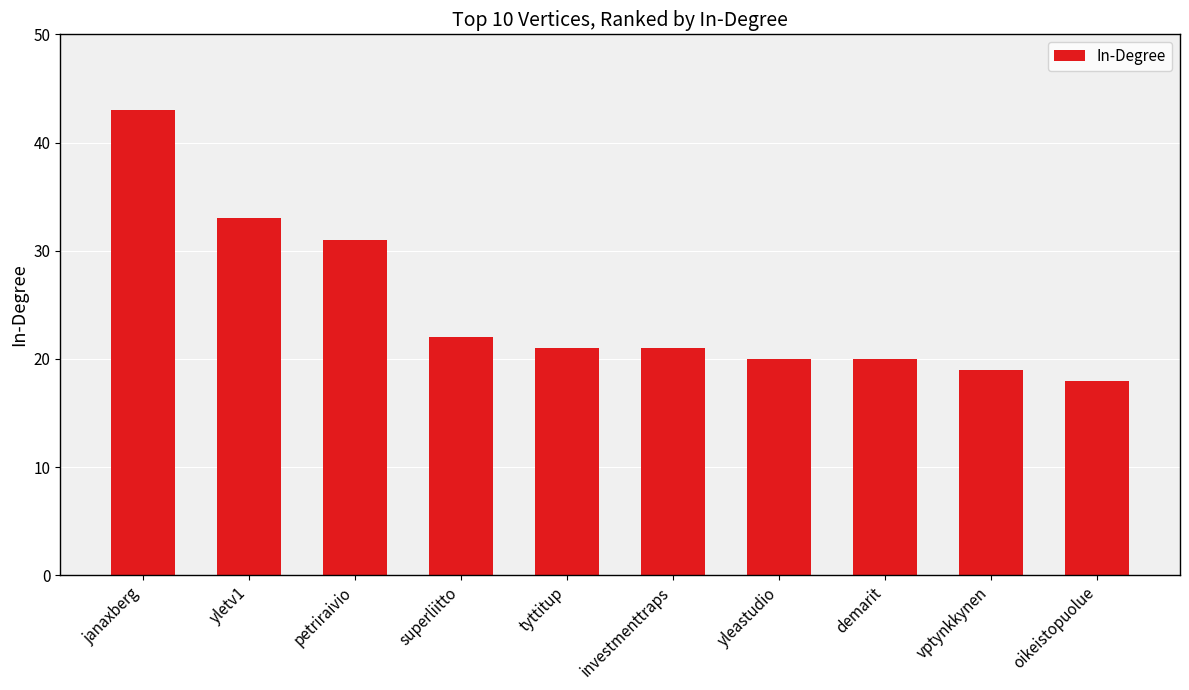

What is the difference between the second highest and second lowest values?

14